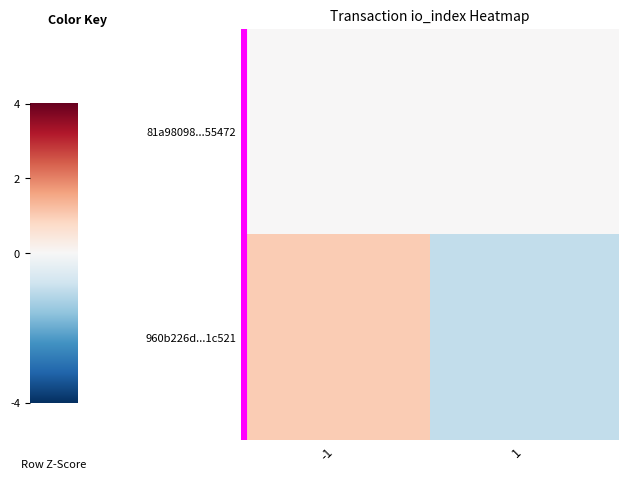

What is the minimum value shown in the chart?

-1